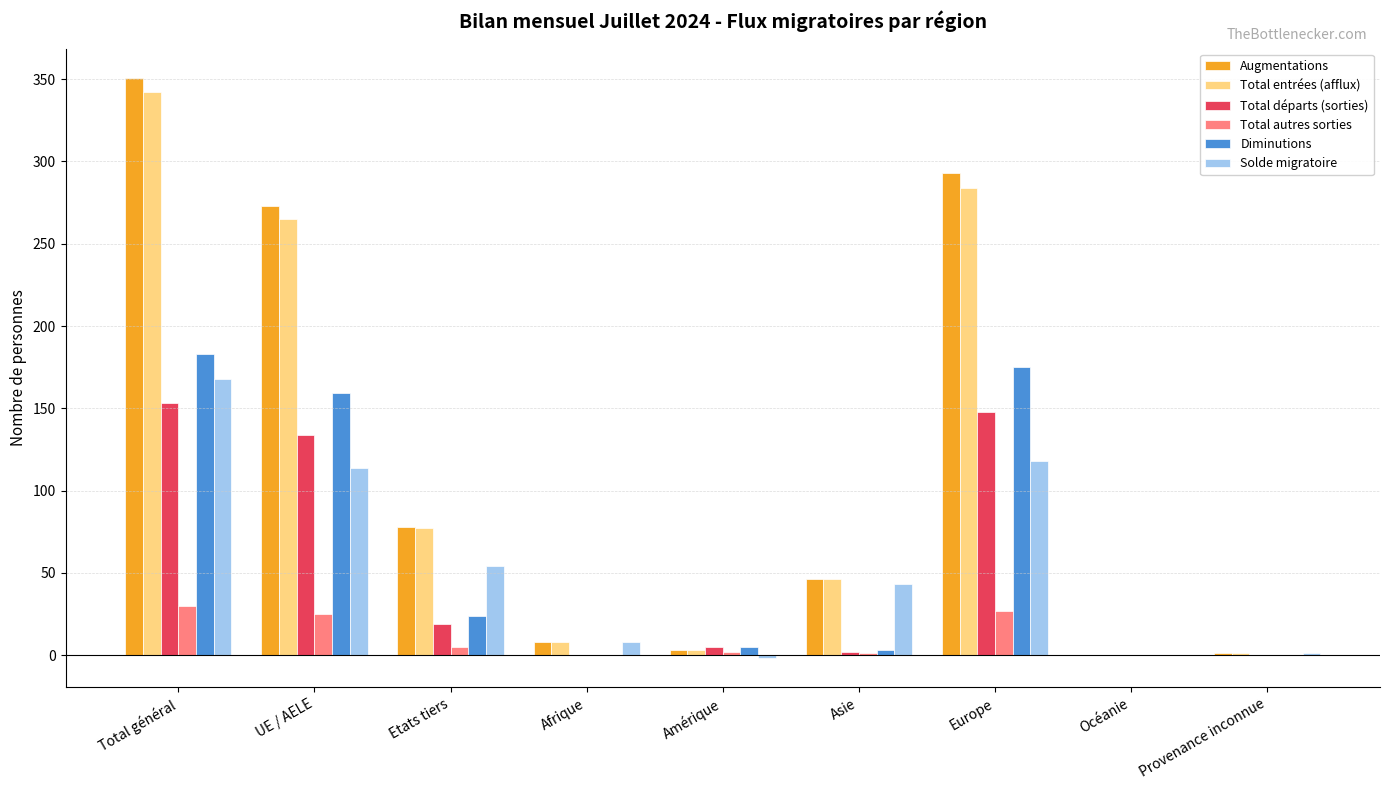

What is the highest value of the Total entrées (afflux) series?

342